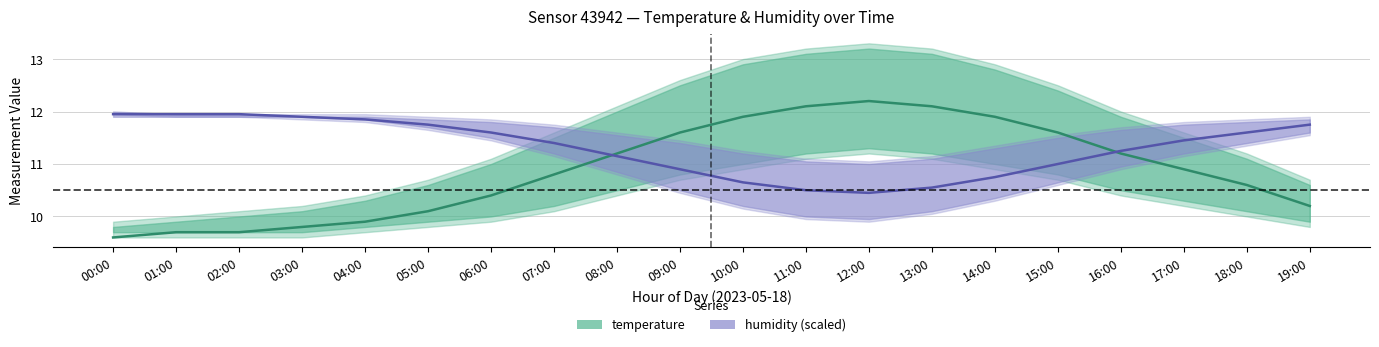

Reading left to right, transcribe all the data shown in this chart.

temperature: 00:00=9.6	01:00=9.7	02:00=9.7	03:00=9.8	04:00=9.9	05:00=10.1	06:00=10.4	07:00=10.8	08:00=11.2	09:00=11.6	10:00=11.9	11:00=12.1	12:00=12.2	13:00=12.1	14:00=11.9	15:00=11.6	16:00=11.2	17:00=10.9	18:00=10.6	19:00=10.2
humidity (scaled): 00:00=12.0	01:00=12.0	02:00=12.0	03:00=11.9	04:00=11.9	05:00=11.8	06:00=11.6	07:00=11.4	08:00=11.1	09:00=10.9	10:00=10.6	11:00=10.5	12:00=10.5	13:00=10.5	14:00=10.8	15:00=11.0	16:00=11.2	17:00=11.5	18:00=11.6	19:00=11.8